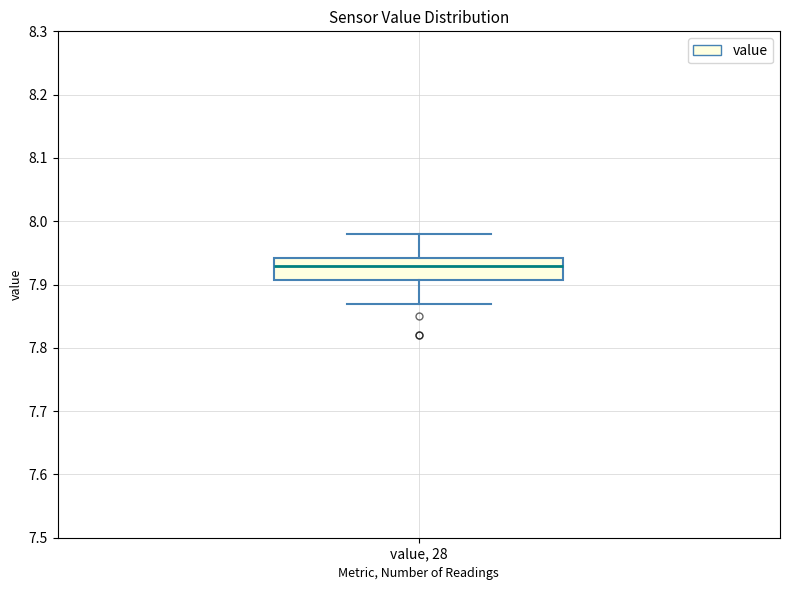

Read this box plot against the y-axis: the position of the median line, the range covered by the box, and the ends of both whiskers. The values are not printed on the chart, so give them approximately, as read against the axis.

median 7.93, box 7.91 to 7.94, whiskers 7.87 to 7.98